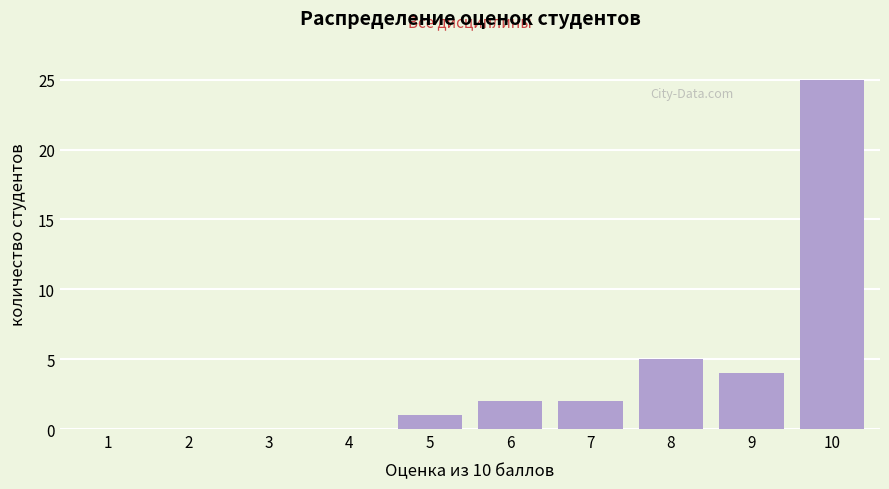

Reading right to left, transcribe all the data shown in this chart.

10=25	9=4	8=5	7=2	6=2	5=1	4=0	3=0	2=0	1=0